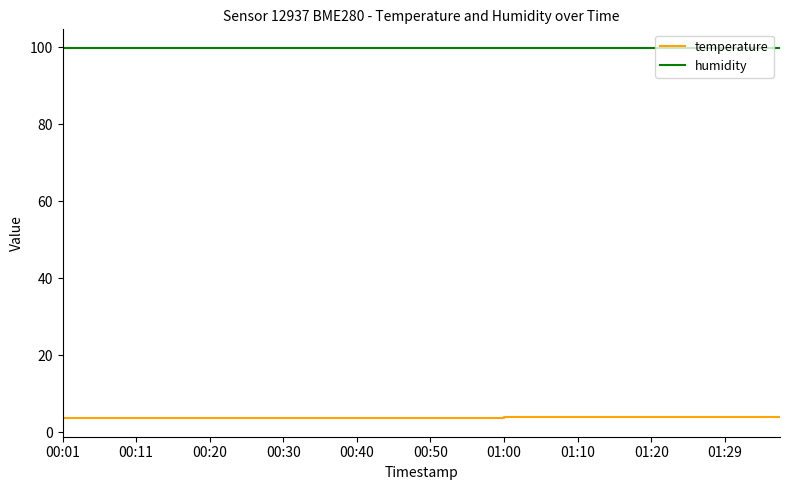

List the series in order of their overall mean, lowest first.

temperature, humidity